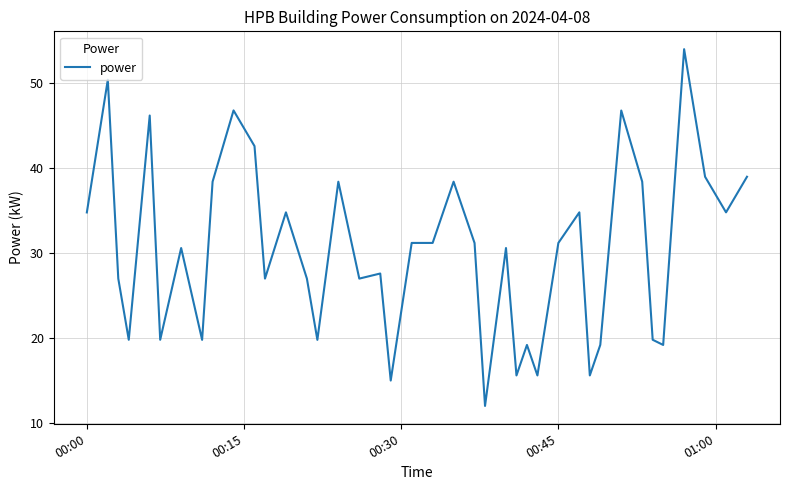

What is the minimum value shown in the chart?

12.0